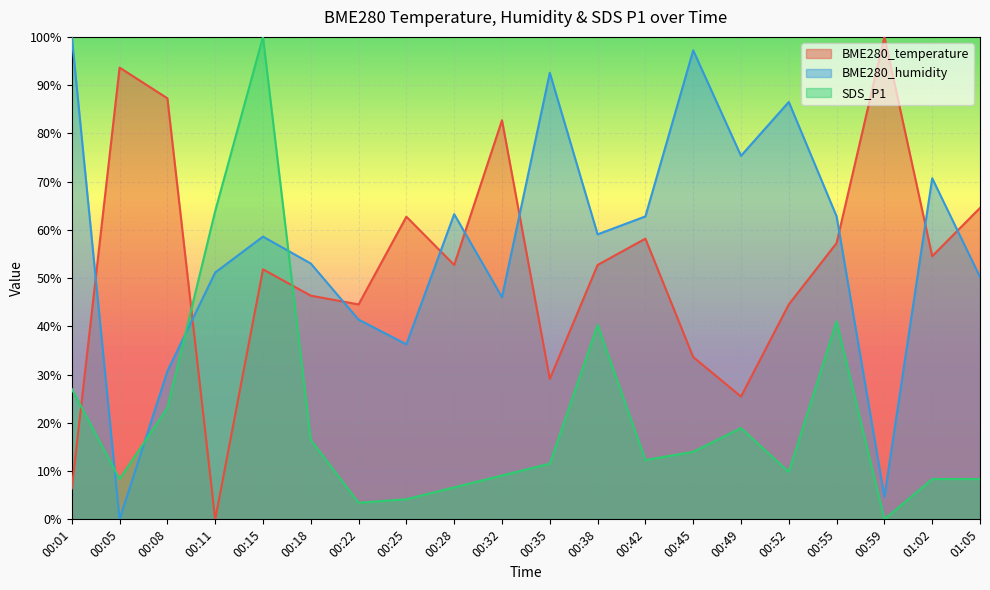

Reading left to right, list all the values displayed in this chart.

BME280_temperature: 00:01=6.4	00:05=93.6	00:08=87.3	00:11=0.0	00:15=51.8	00:18=46.4	00:22=44.5	00:25=62.7	00:28=52.7	00:32=82.7	00:35=29.1	00:38=52.7	00:42=58.2	00:45=33.6	00:49=25.5	00:52=44.5	00:55=57.3	00:59=100.0	01:02=54.5	01:05=64.5
BME280_humidity: 00:01=100.0	00:05=0.0	00:08=30.7	00:11=51.2	00:15=58.6	00:18=53.0	00:22=41.4	00:25=36.3	00:28=63.3	00:32=46.0	00:35=92.6	00:38=59.1	00:42=62.8	00:45=97.2	00:49=75.3	00:52=86.5	00:55=62.8	00:59=4.7	01:02=70.7	01:05=50.2
SDS_P1: 00:01=27.0	00:05=8.4	00:08=23.1	00:11=63.9	00:15=100.0	00:18=16.5	00:22=3.4	00:25=4.2	00:28=6.6	00:32=9.1	00:35=11.5	00:38=40.3	00:42=12.3	00:45=14.0	00:49=18.9	00:52=9.8	00:55=41.0	00:59=0.0	01:02=8.4	01:05=8.4